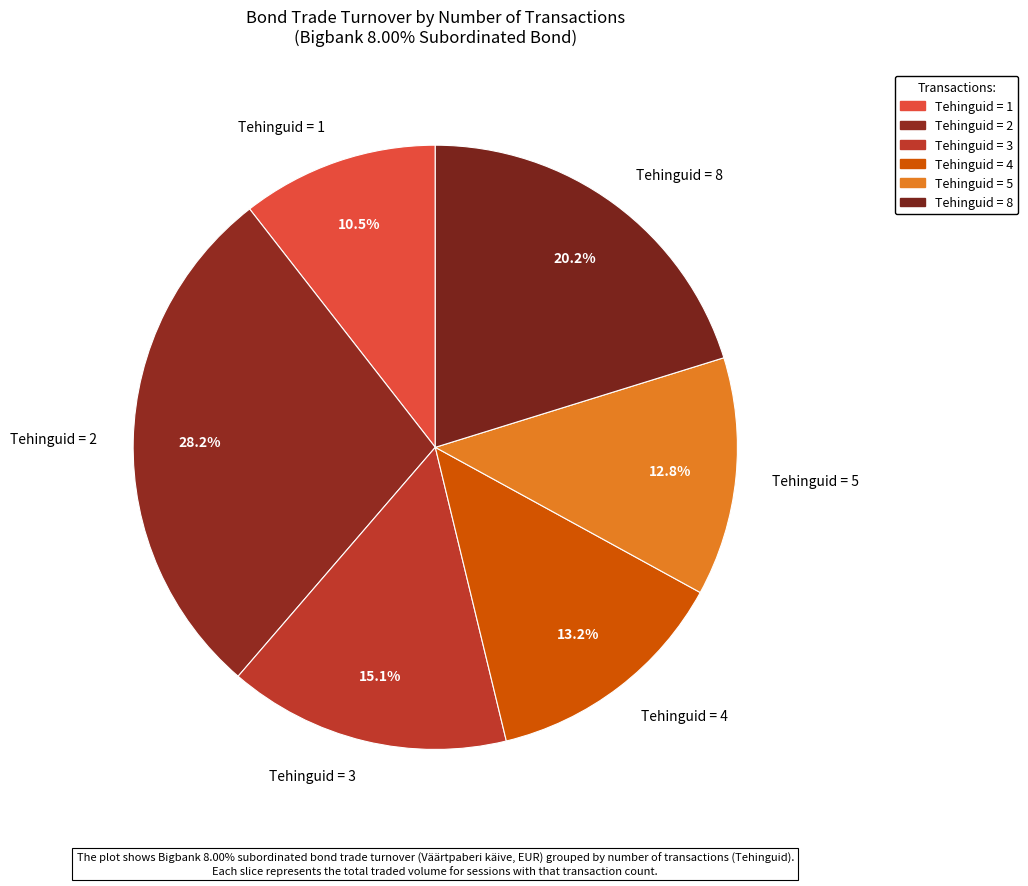

What is the ratio of the value at Tehinguid = 4 to the value at Tehinguid = 5?

1.0